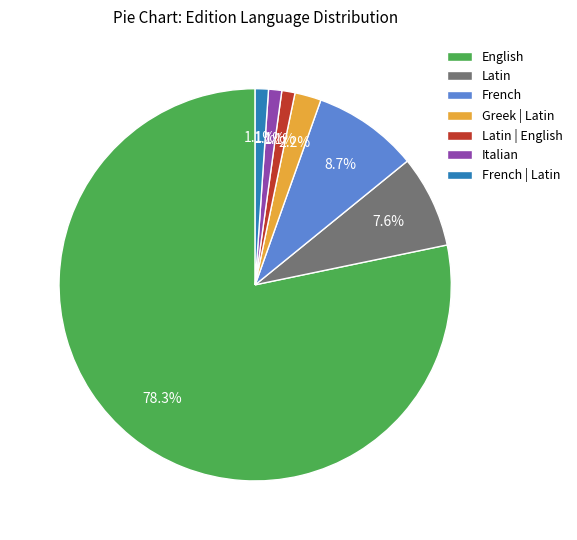

Do Latin and Greek | Latin together represent more than half of the pie?

No